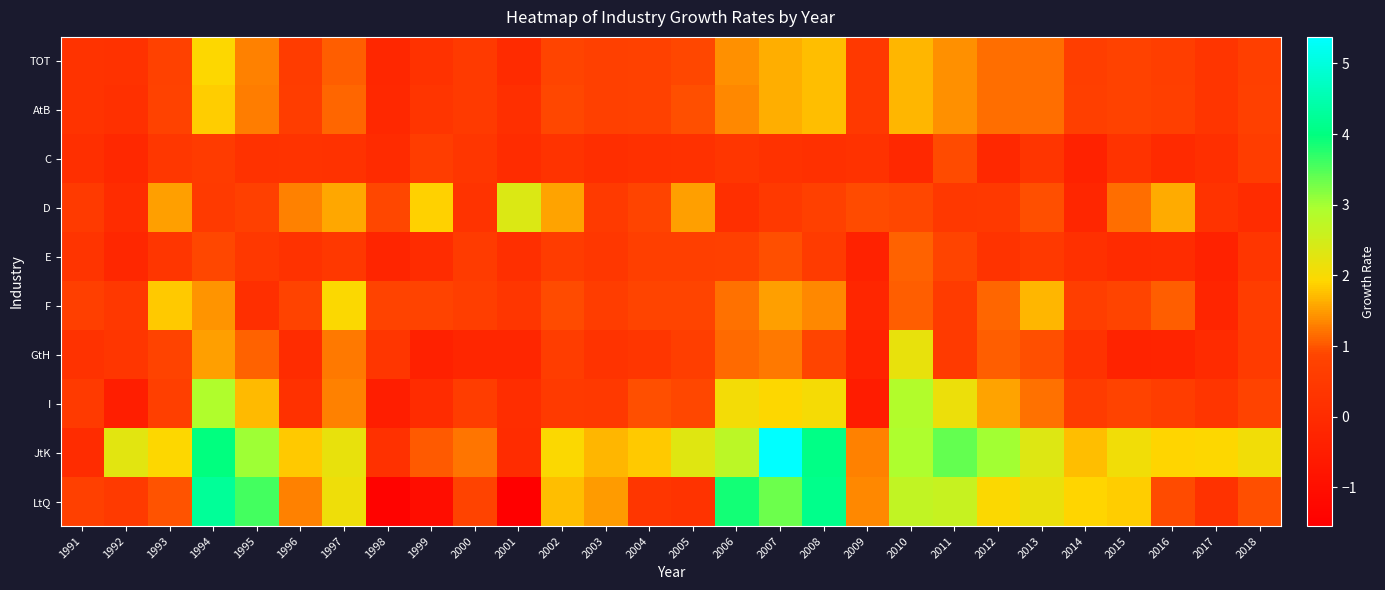

What is the spread (max minus min) of values at 2010?

3.0